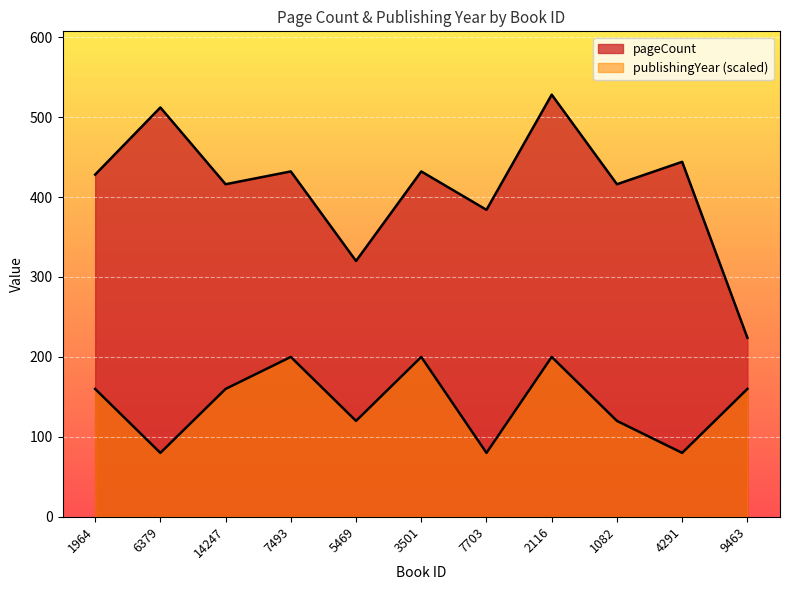

Reading right to left, list all the values displayed in this chart.

pageCount: 224	444	416	528	384	432	320	432	416	512	428
publishingYear: 160	80	120	200	80	200	120	200	160	80	160